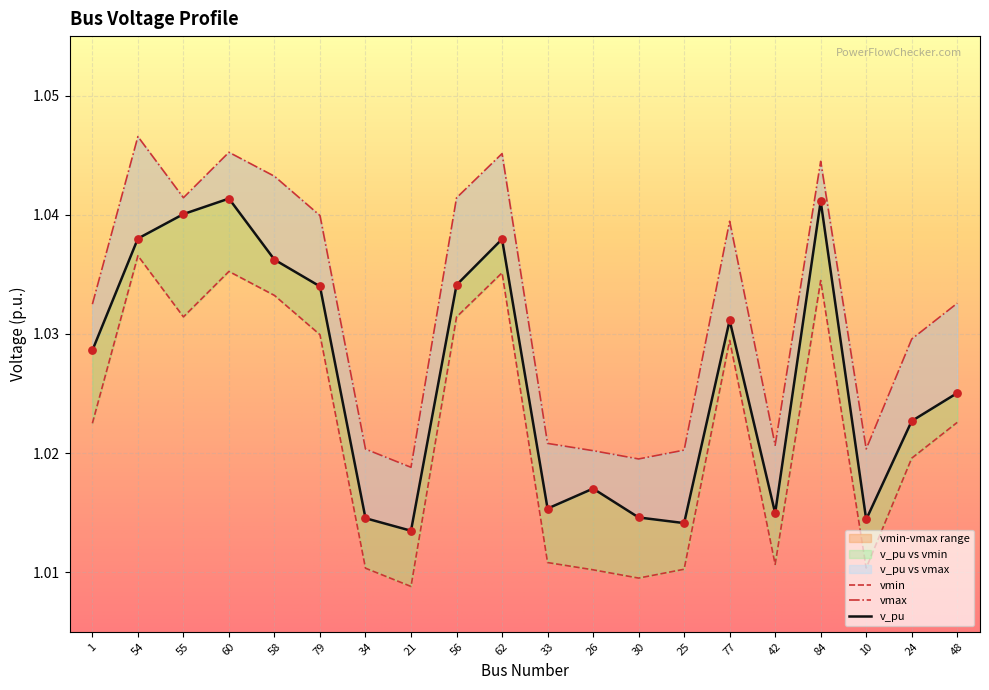

What is the total value across all series at 33?

3.0